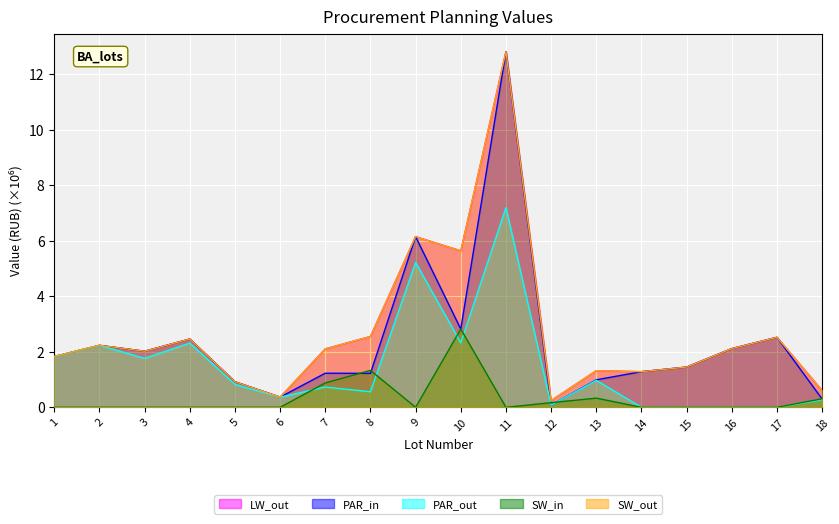

How many series are shown in this chart?

5